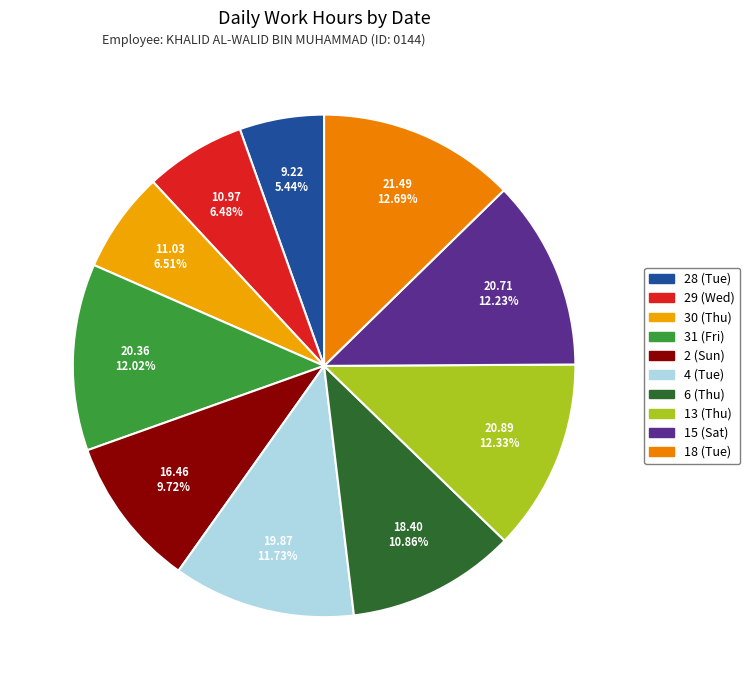

To the nearest percent, what is the difference between the 6 (Thu) and 2 (Sun) slice percentages?

1%